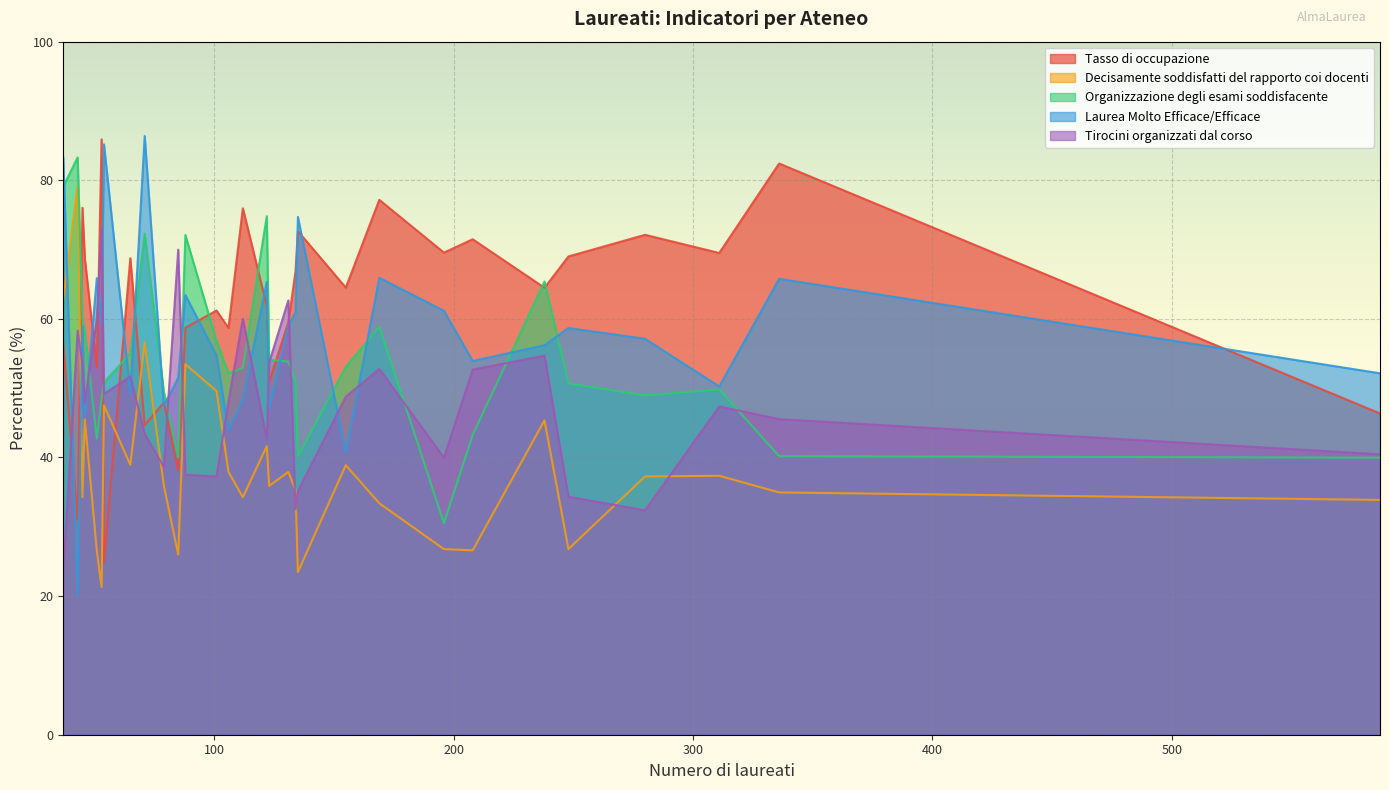

True or false: Tirocini organizzati dal corso and Decisamente soddisfatti del rapporto coi docenti cross at least once.

True